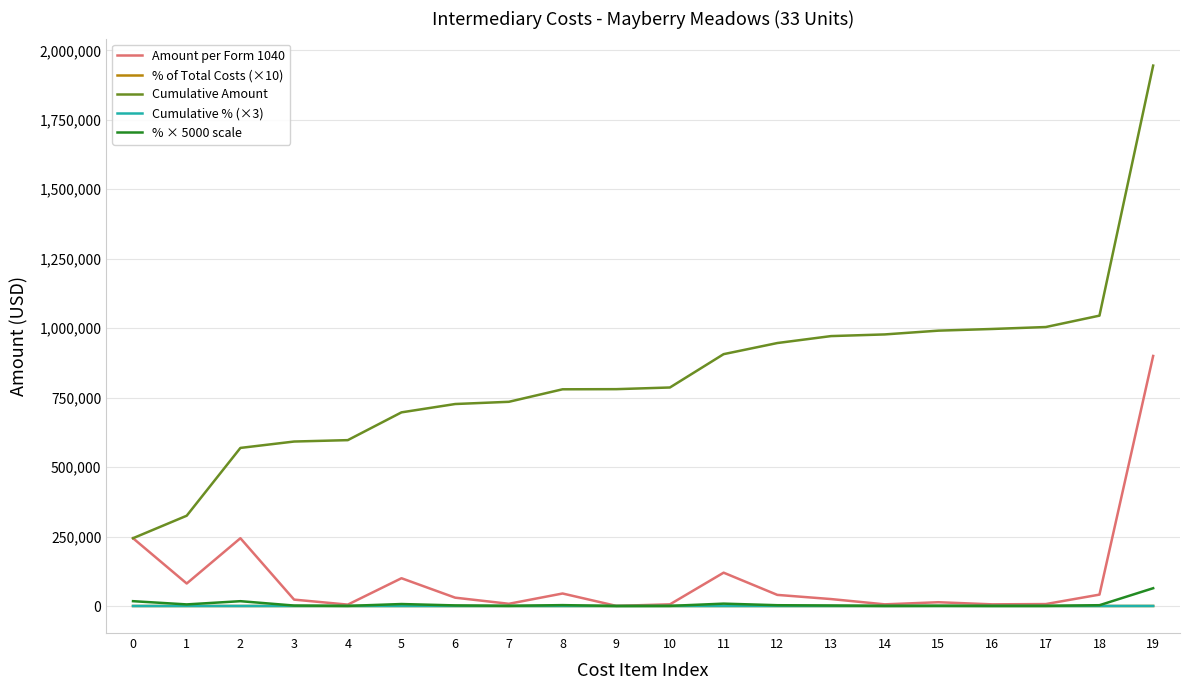

Is this an area chart (filled region under the line)?

No